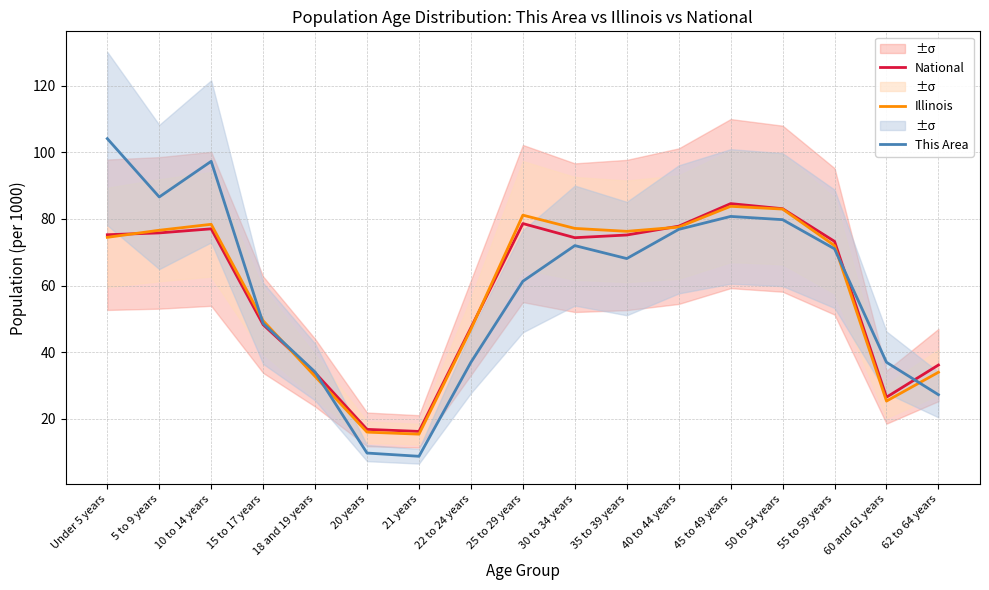

What position from the right is 50 to 54 years?

4